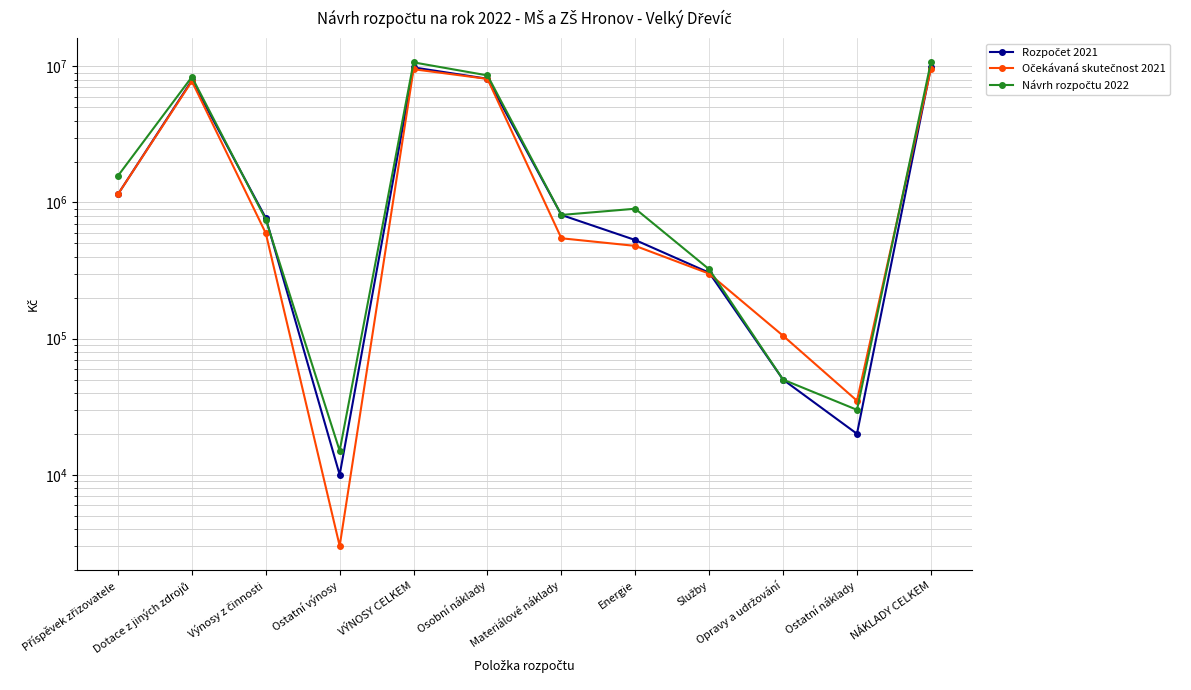

At which label is Návrh rozpočtu 2022 closest to 5354000?

Dotace z jiných zdrojů